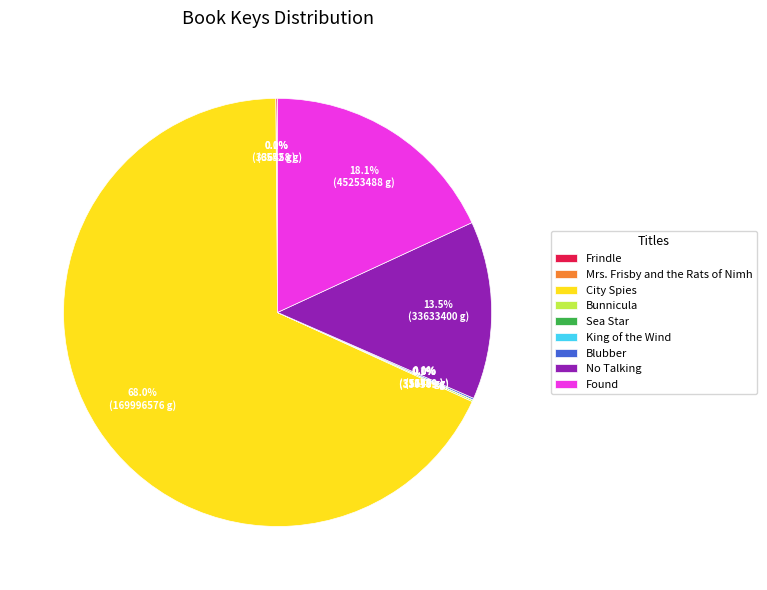

To the nearest percent, what is the difference between the largest and smallest slice percentages?

68%